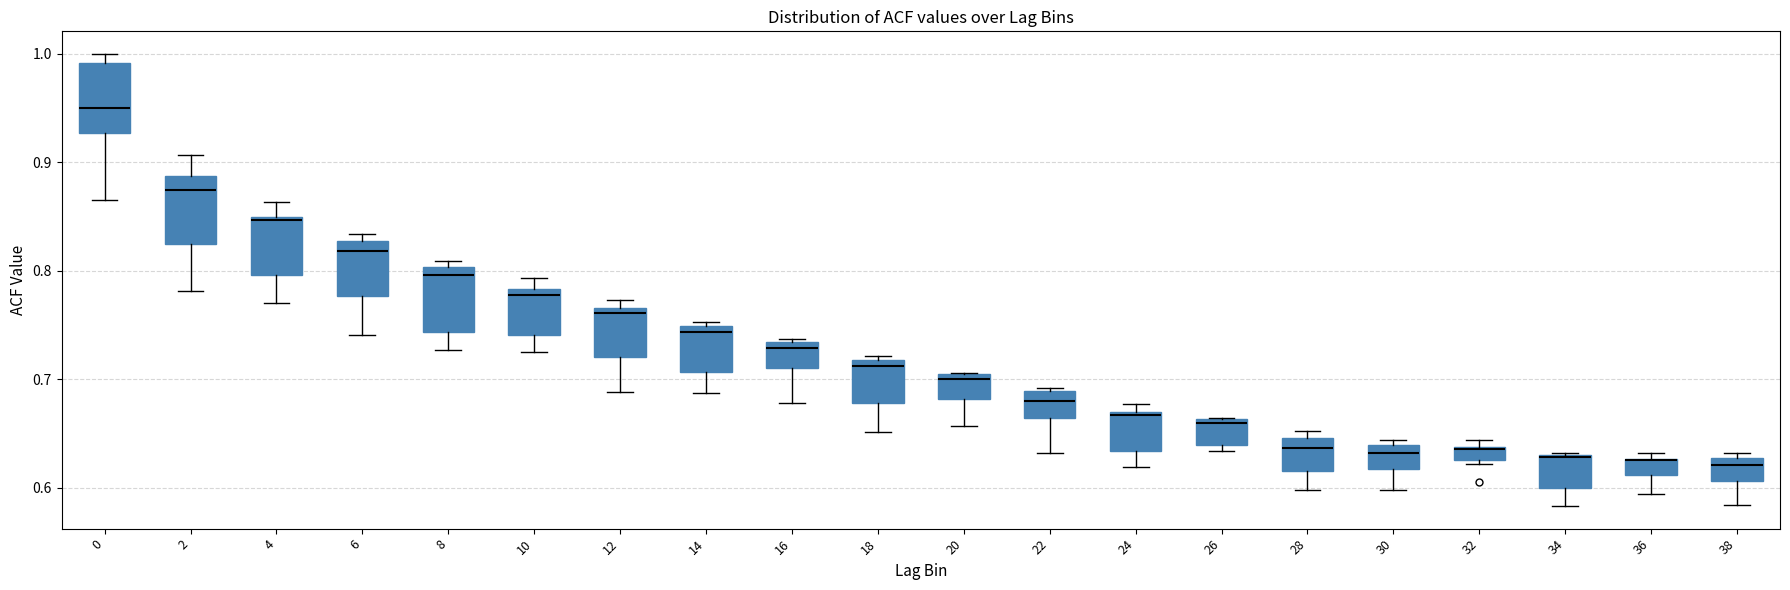

Where is the lower edge of the box at x = 32 on the y-axis? The values are not printed on the chart, so give them approximately, as read against the axis.

0.63